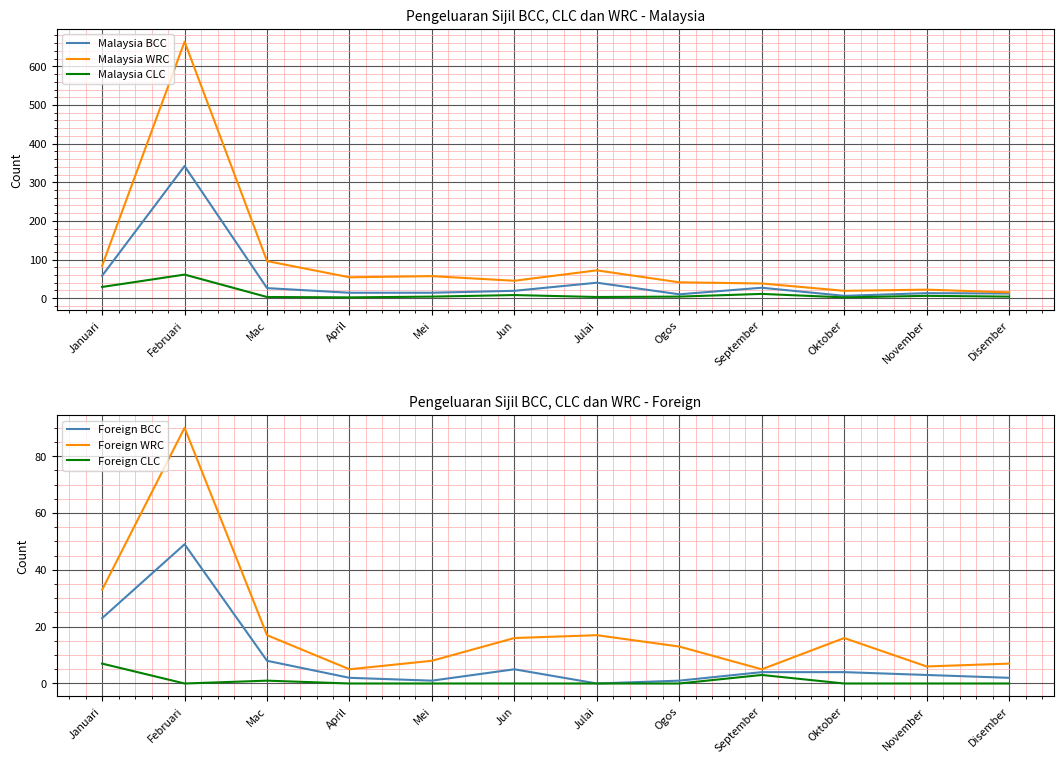

Where is Foreign BCC nearest to the value 24?

Januari